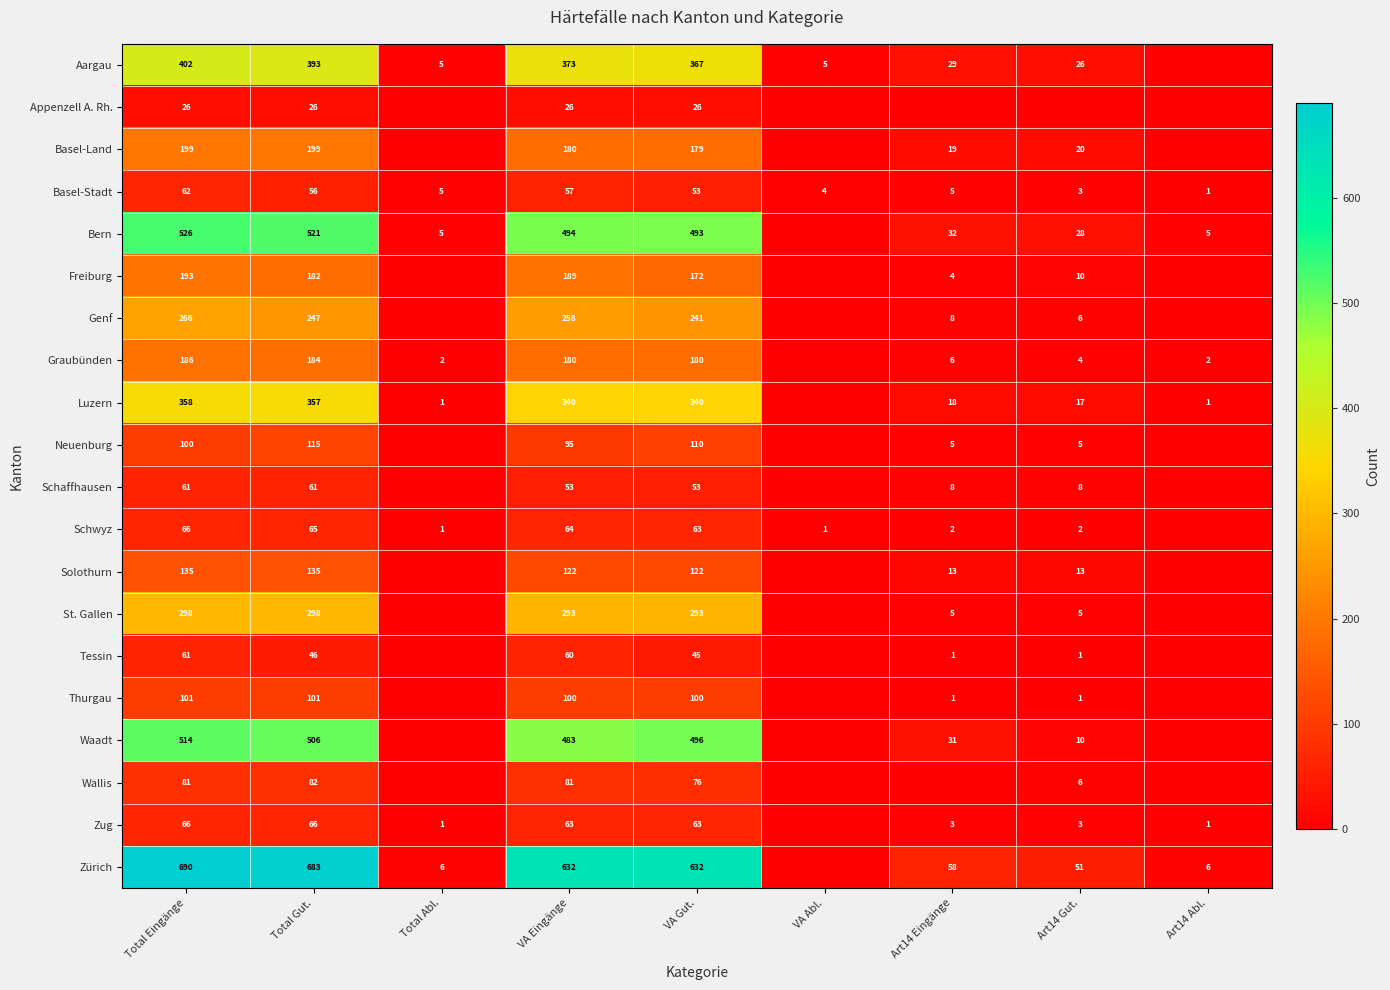

At how many categories does at least one series exceed 5?

8